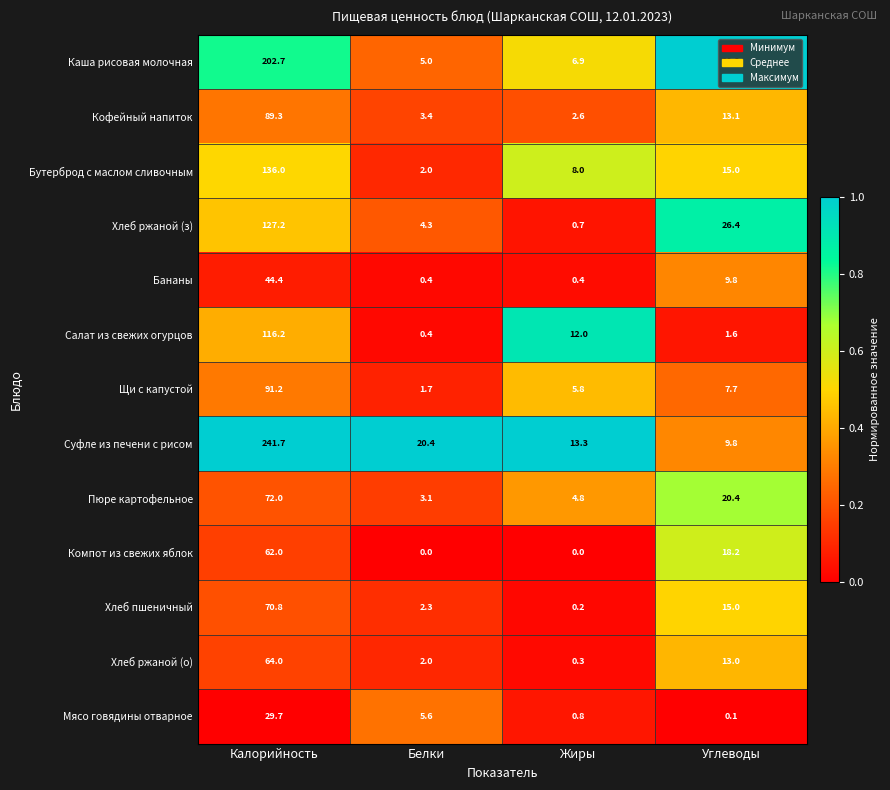

What is the difference between the Кофейный напиток values at Калорийность and Углеводы?

76.2